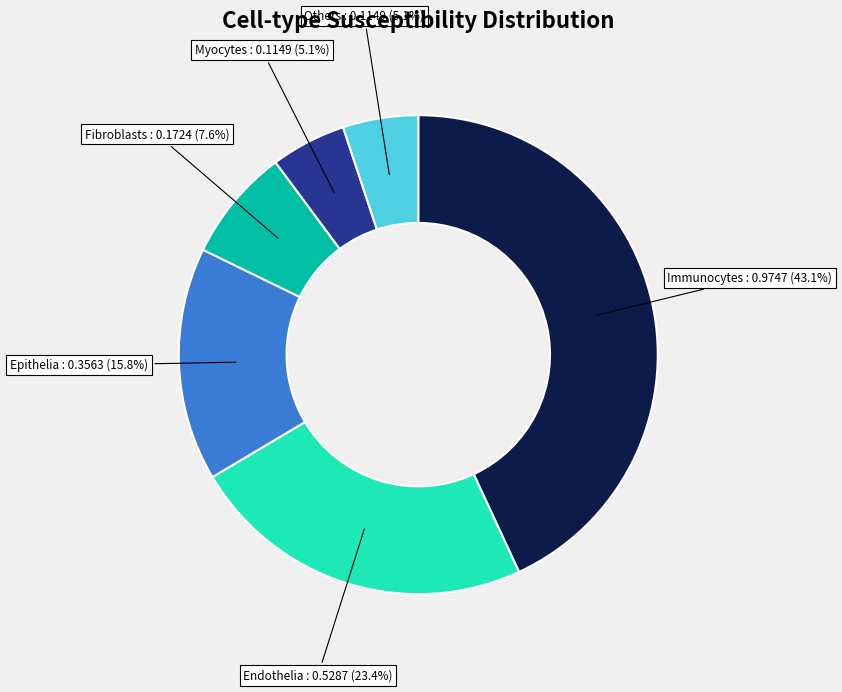

What percentage is NOT represented by Myocytes?

94.9%